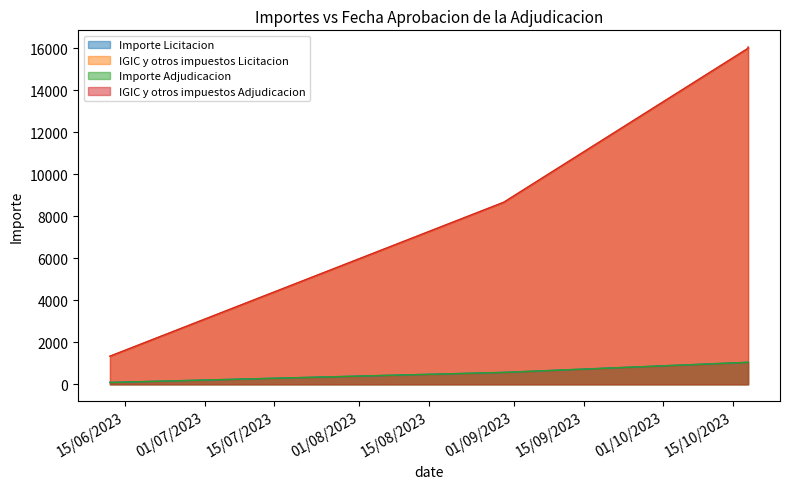

Which series has the widest spread of values?

IGIC y otros impuestos Licitacion